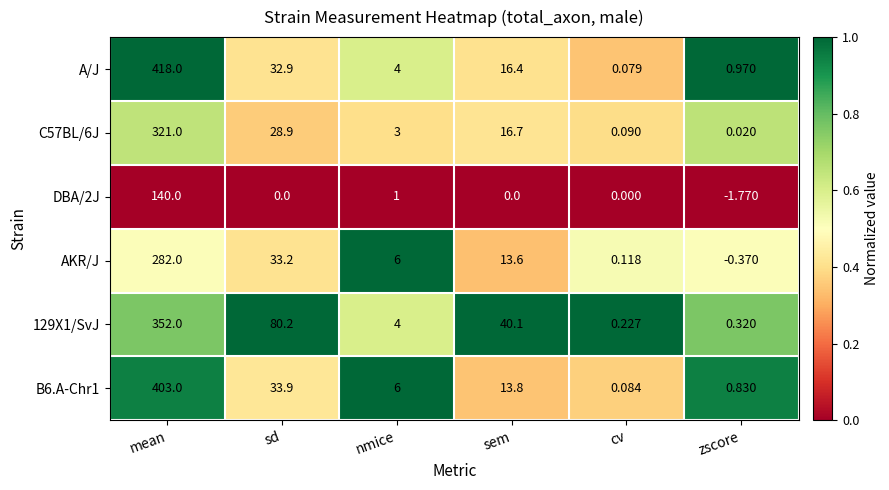

At which category does the chart reach its minimum across all series?

zscore